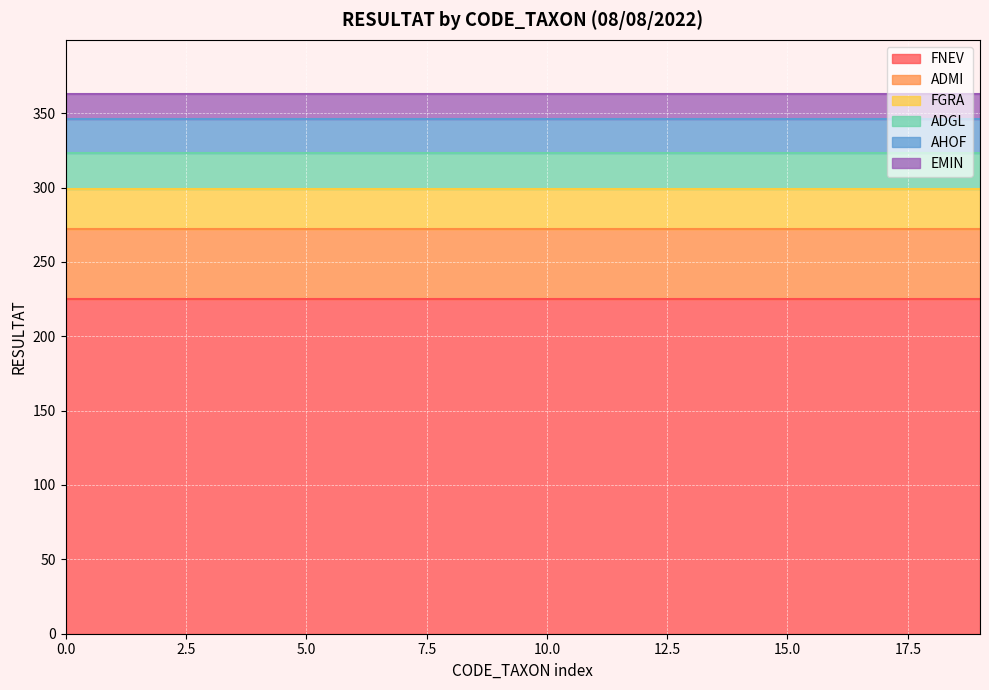

Which label corresponds to the largest value in the chart?

FNEV